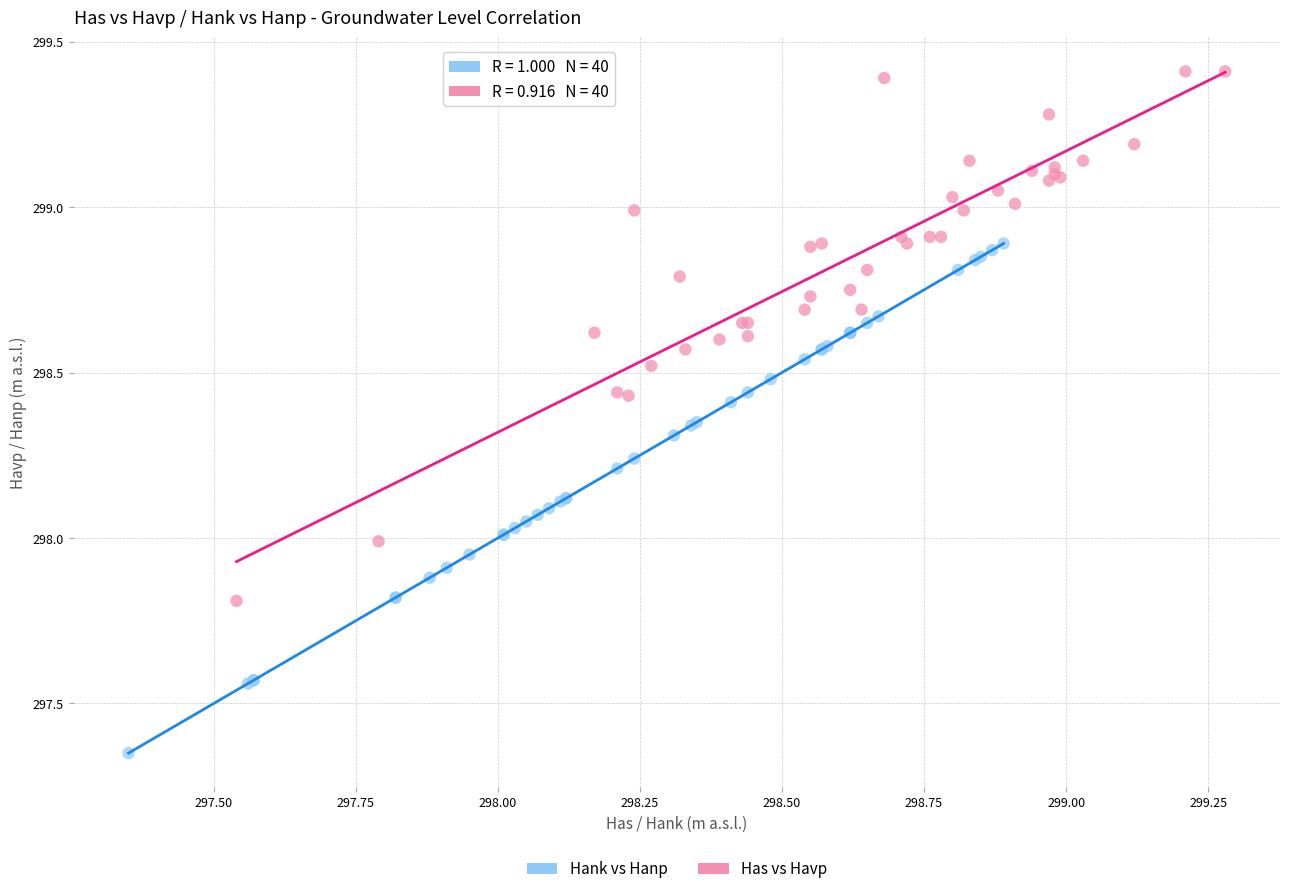

Which series contains the highest Y value?

Has vs Havp